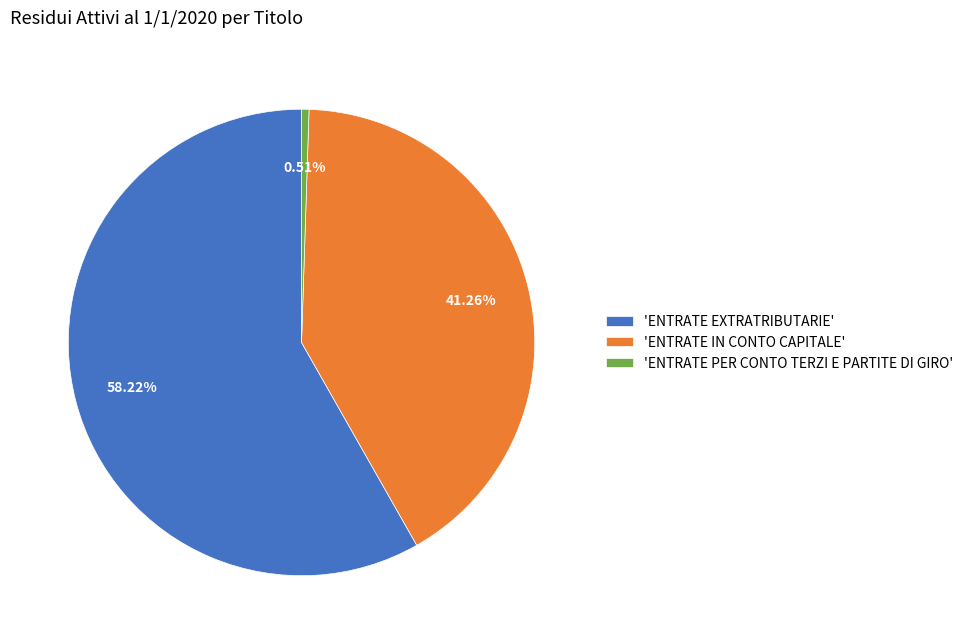

Between 'ENTRATE EXTRATRIBUTARIE' and 'ENTRATE IN CONTO CAPITALE', which is larger?

'ENTRATE EXTRATRIBUTARIE'